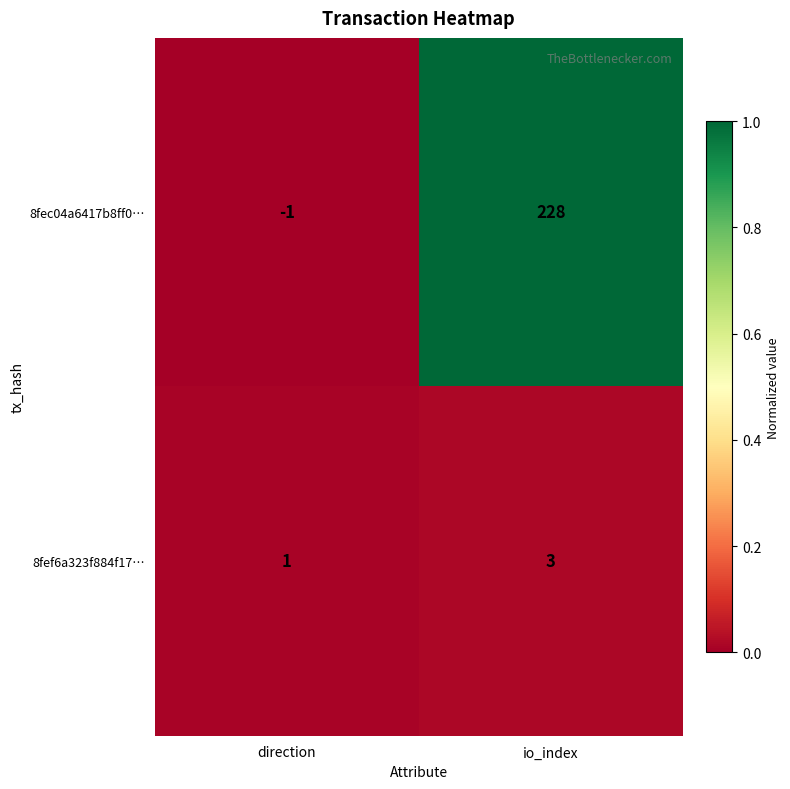

Which series changed the most between direction and io_index?

8fec04a6417b8ff0…